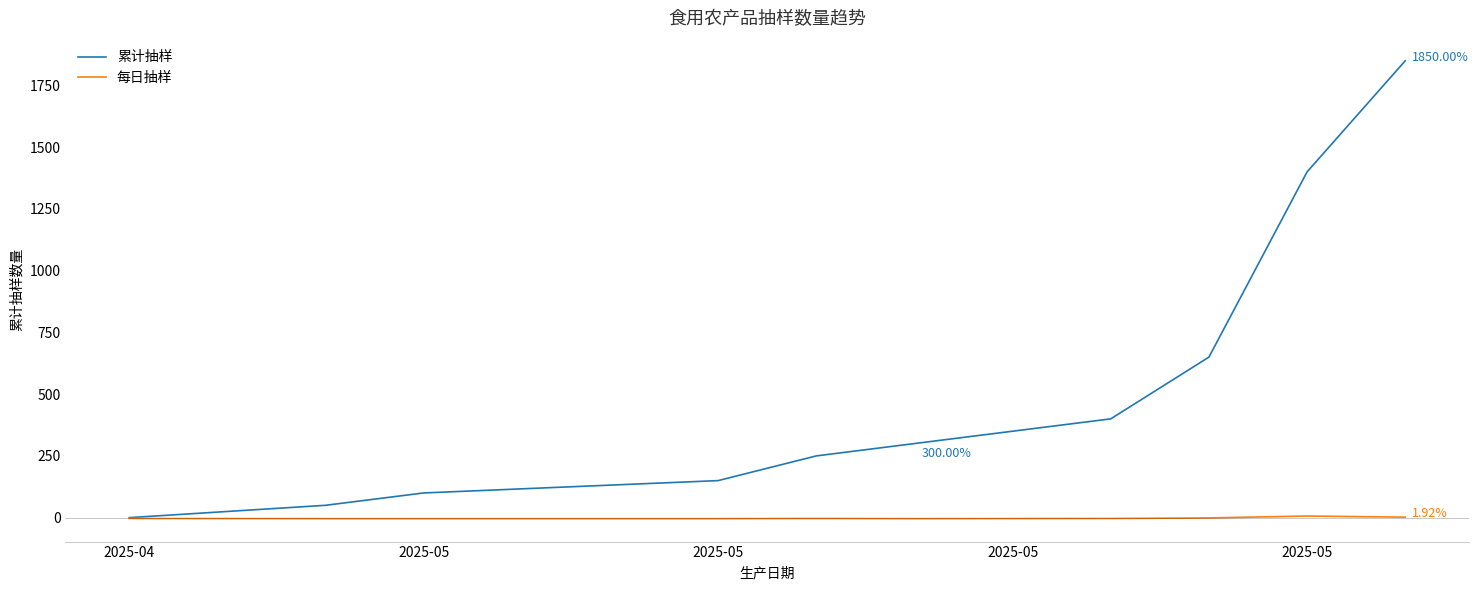

What is the average value of the 累计抽样 series?

515.0